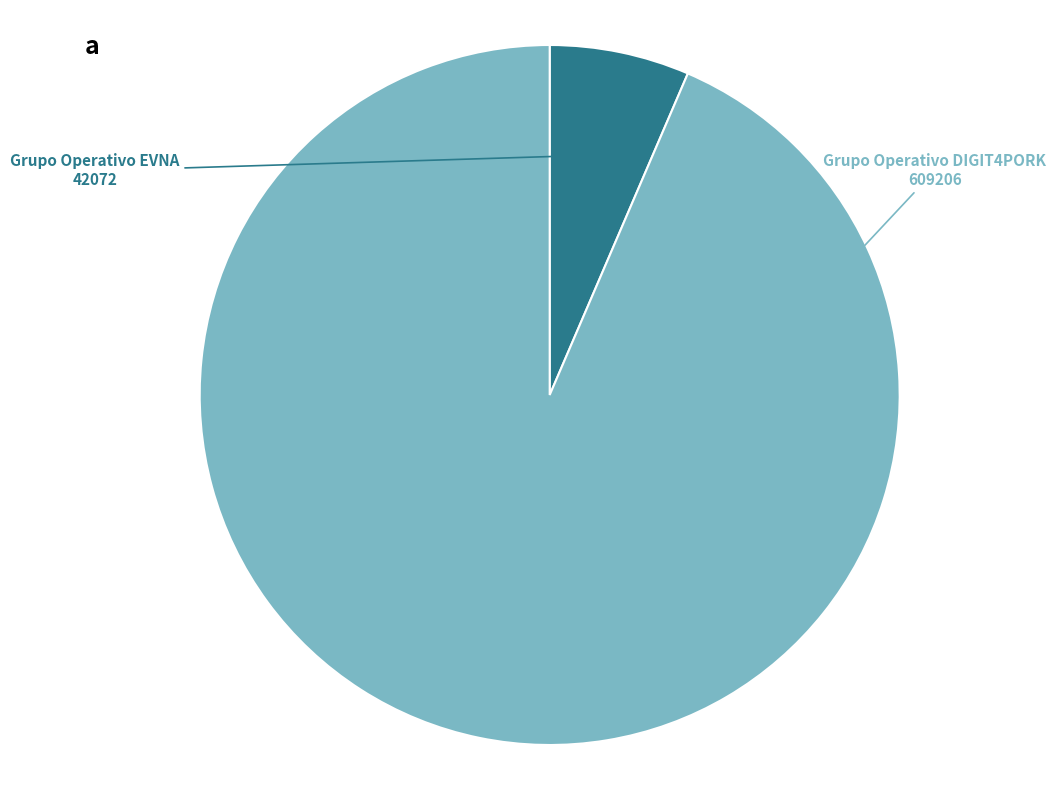

Is there any slice that represents more than half of the pie?

Yes